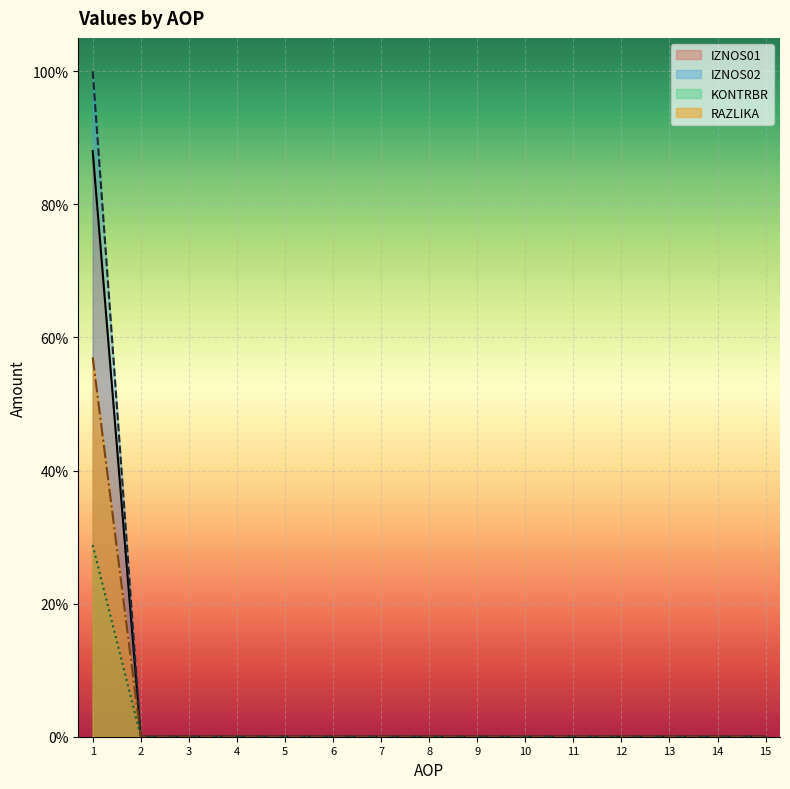

Which series has the largest range (max minus min)?

IZNOS02